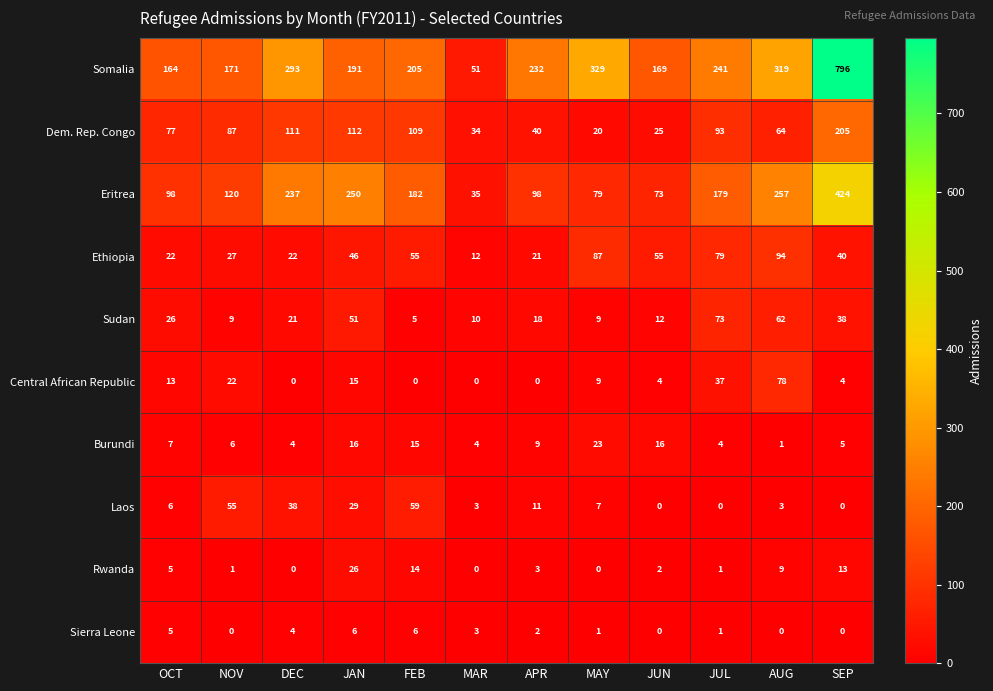

What is the sum of all Sierra Leone values?

28